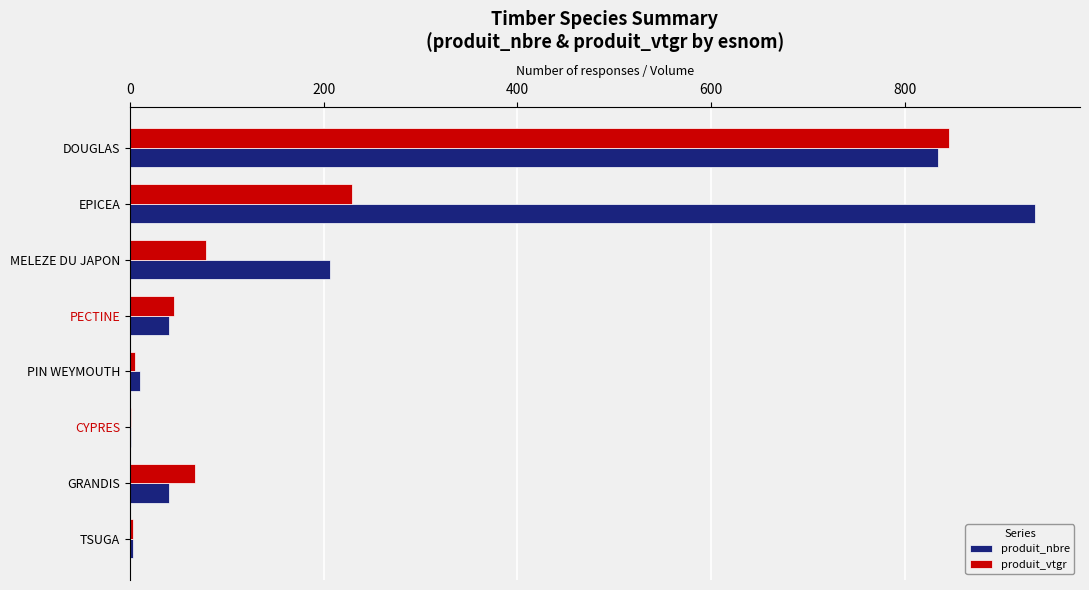

Which category has the highest value in the produit_nbre series?

EPICEA